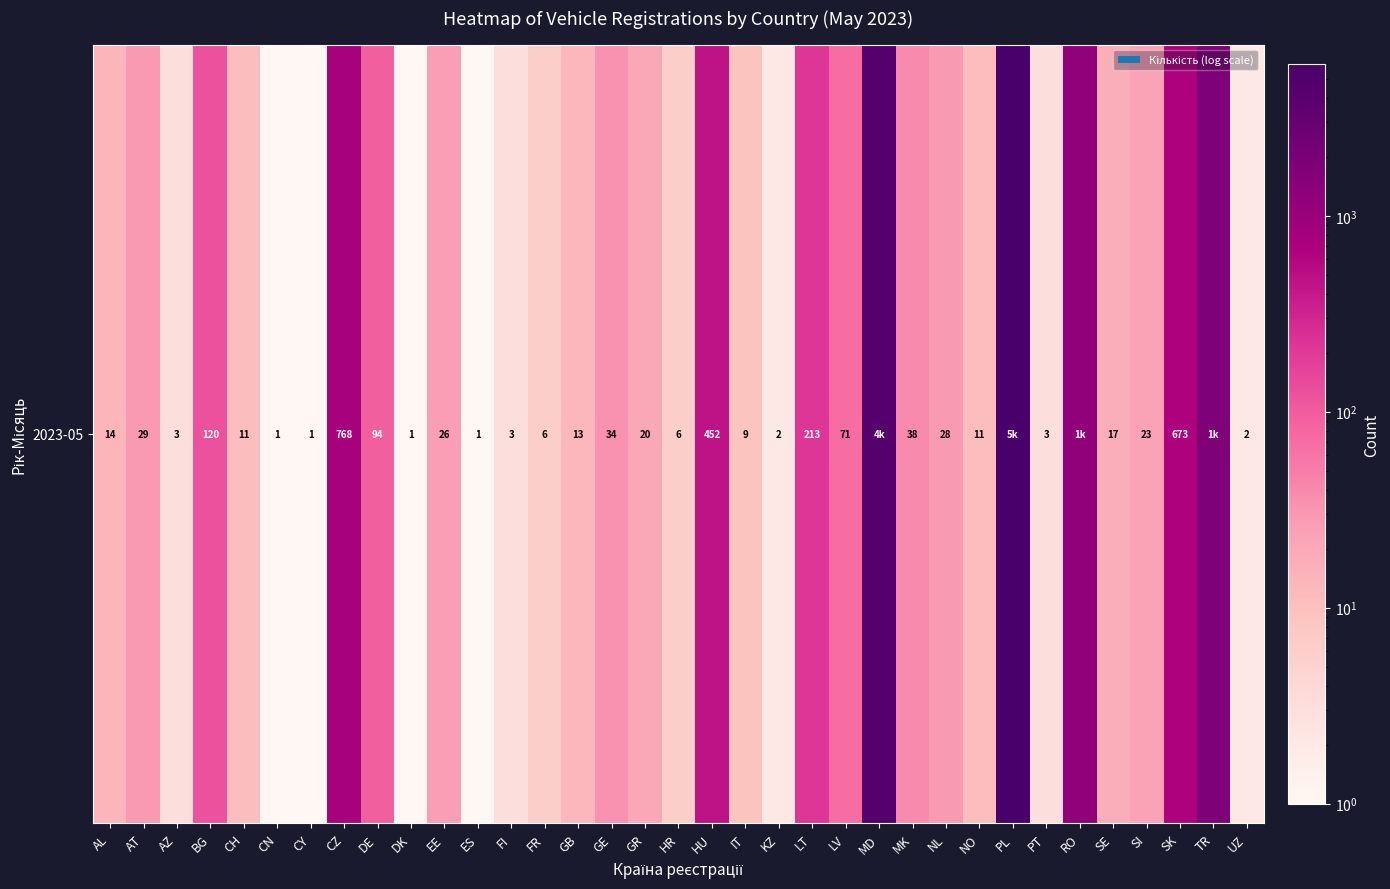

Reading right to left, what are all the values shown in this chart?

2	1772	673	23	17	1205	3	5923	11	28	38	4432	71	213	2	9	452	6	20	34	13	6	3	1	26	1	94	768	1	1	11	120	3	29	14